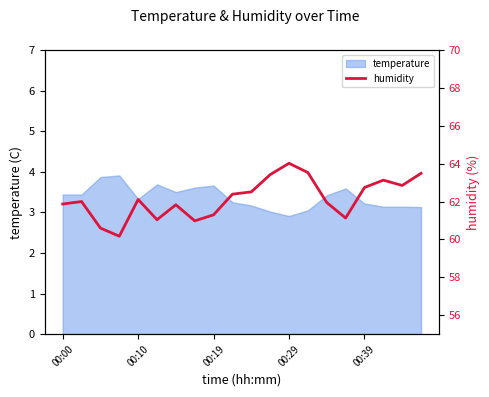

What is the maximum value for temperature?

3.9